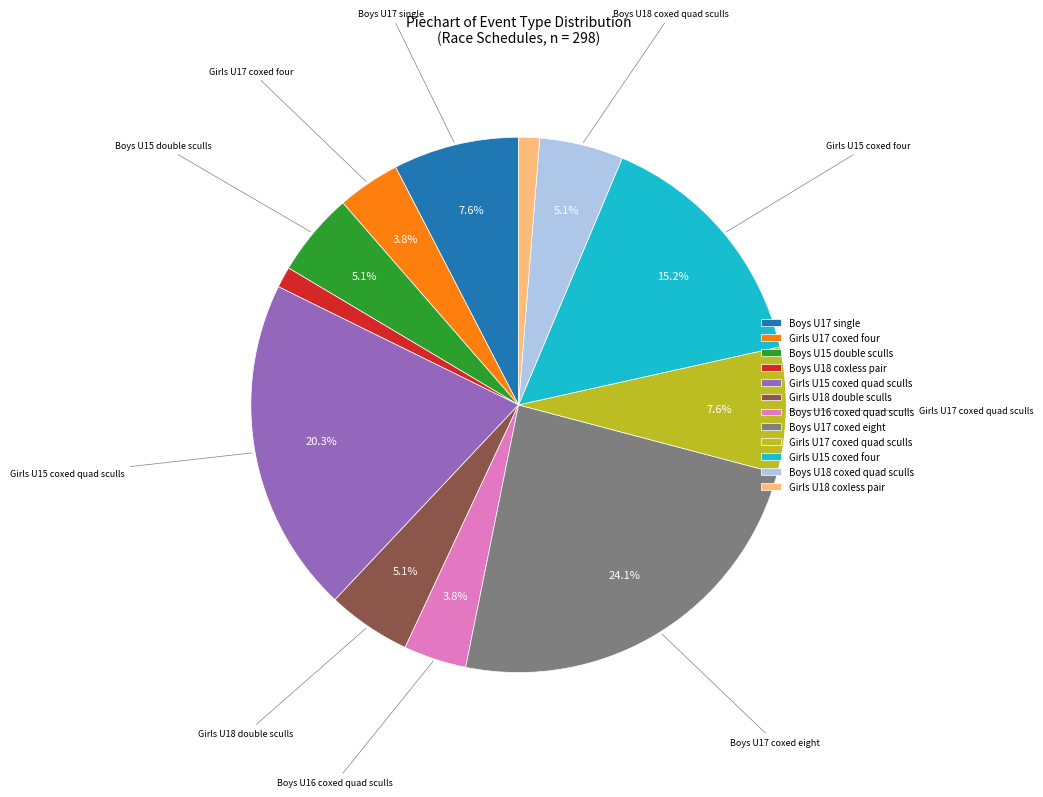

What is the largest slice in the pie chart?

Boys U17 coxed eight